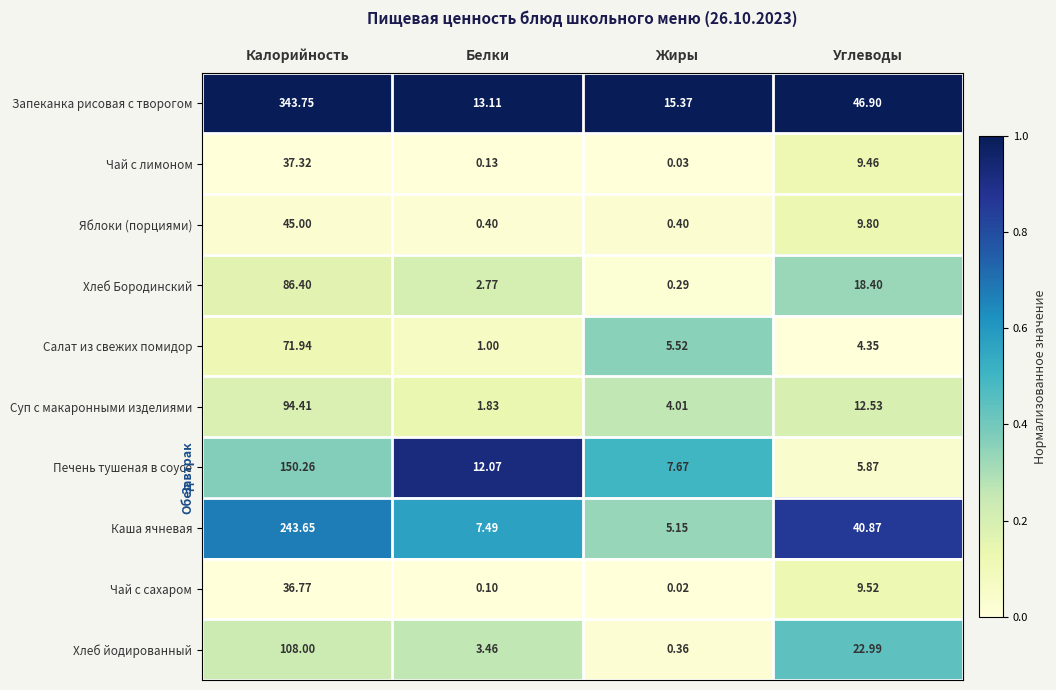

How many distinct data groups are displayed?

10